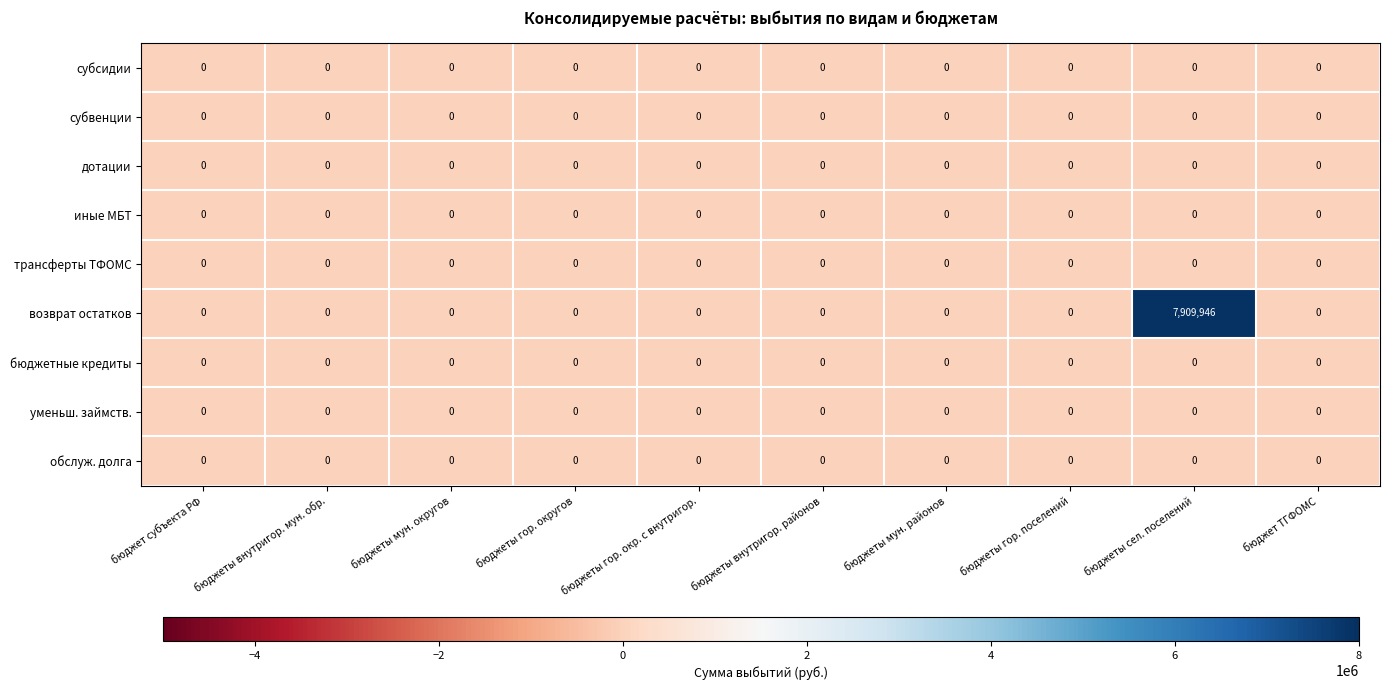

What is the greatest value displayed?

7909946